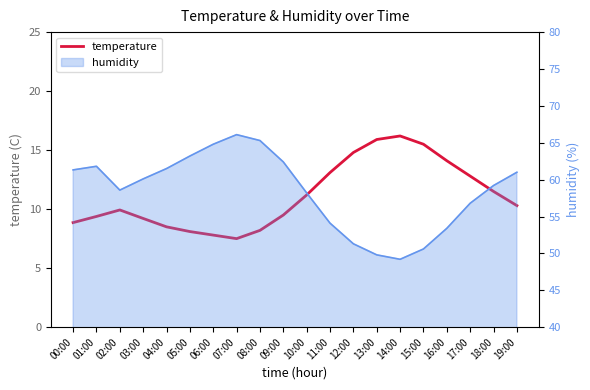

At which category does the data reach its first local peak?

02:00